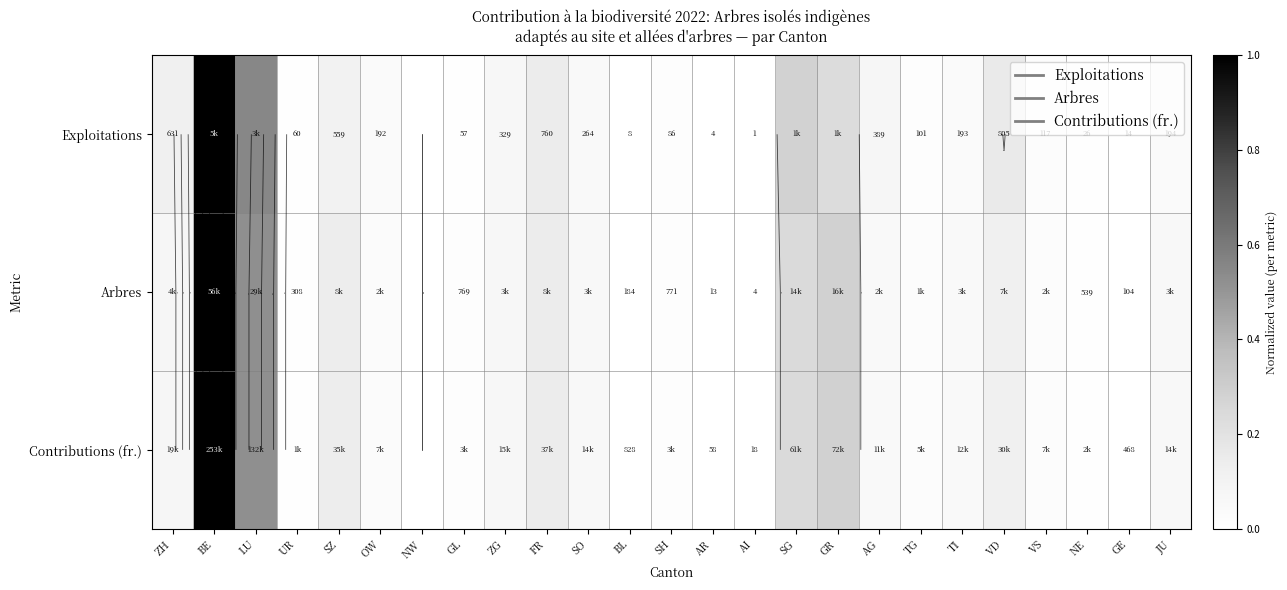

How many categories are shown in the chart?

25